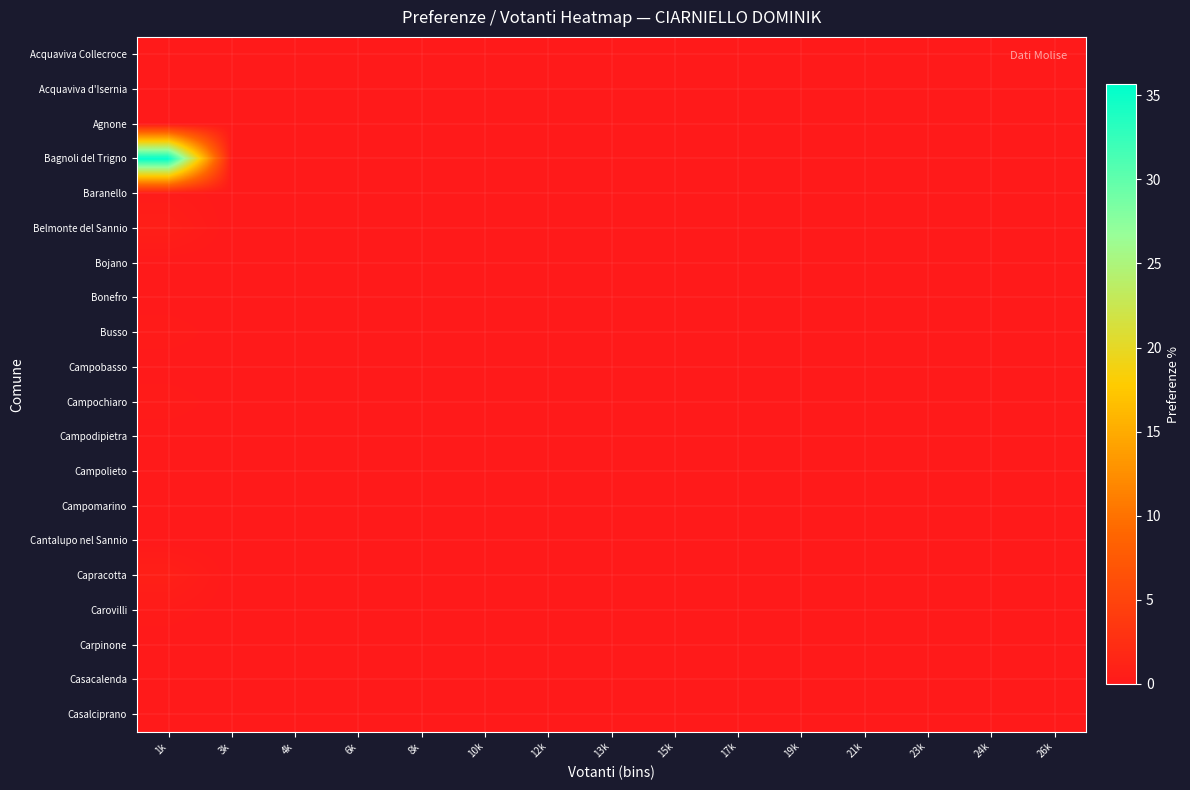

Between 10k and 6k, which is larger?

10k